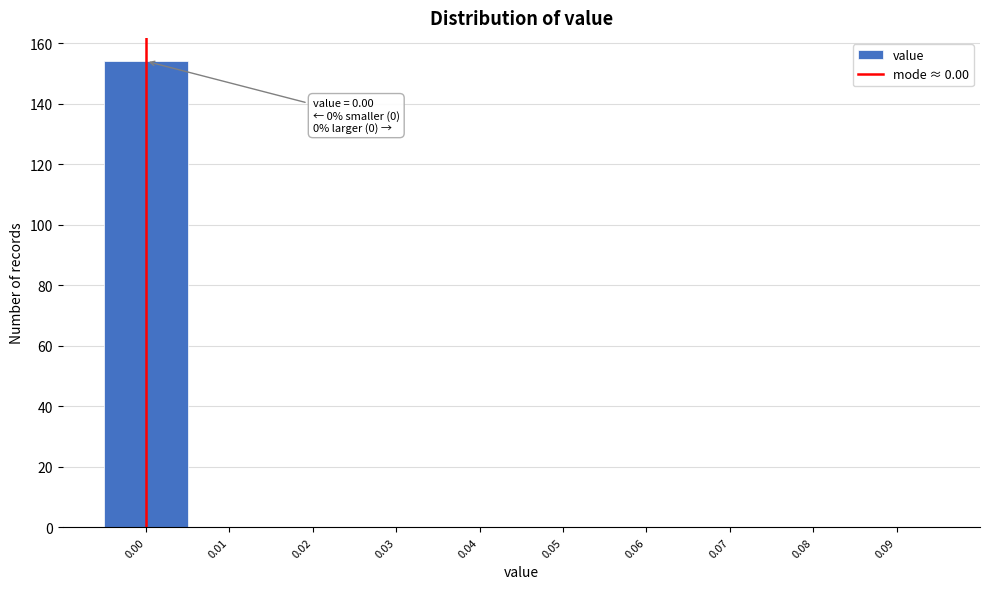

Which range on the x-axis has the tallest bar?

-0.005 to 0.005